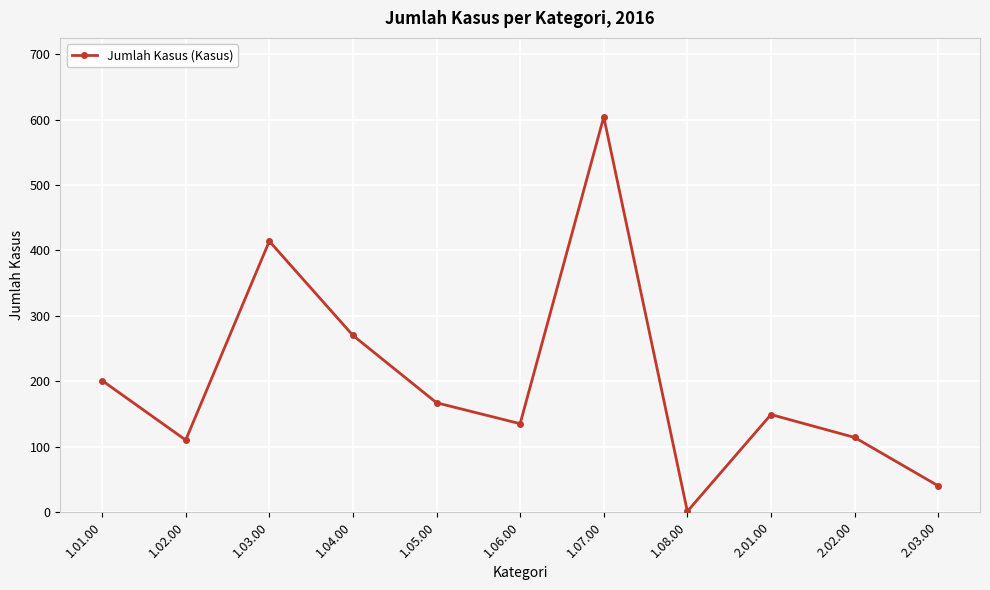

At which label does the data first exceed 149?

1.01.00